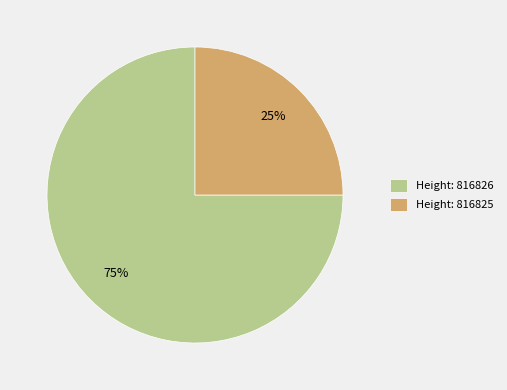

Which category has the smallest portion of the pie?

Height: 816825